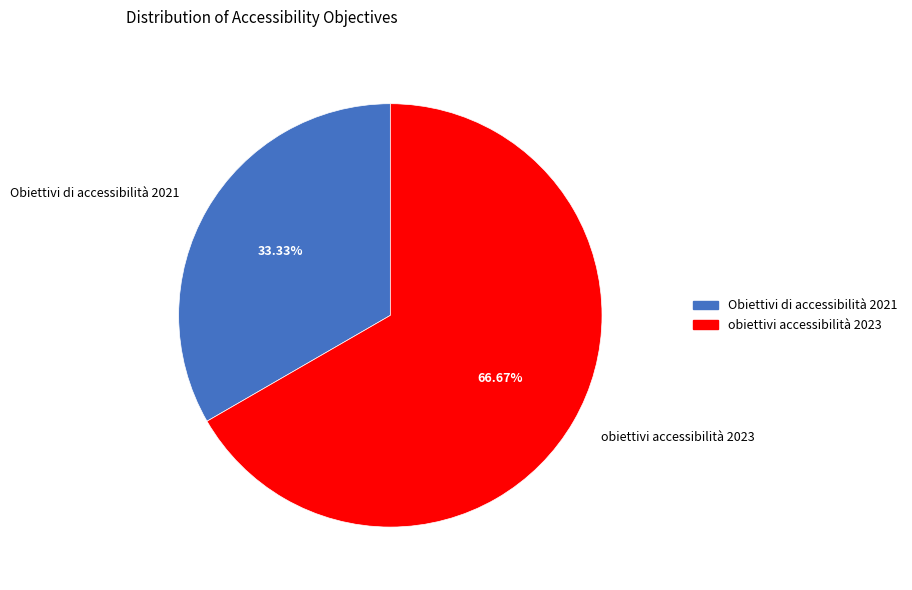

Rank the categories by value from highest to lowest.

obiettivi accessibilità 2023, Obiettivi di accessibilità 2021